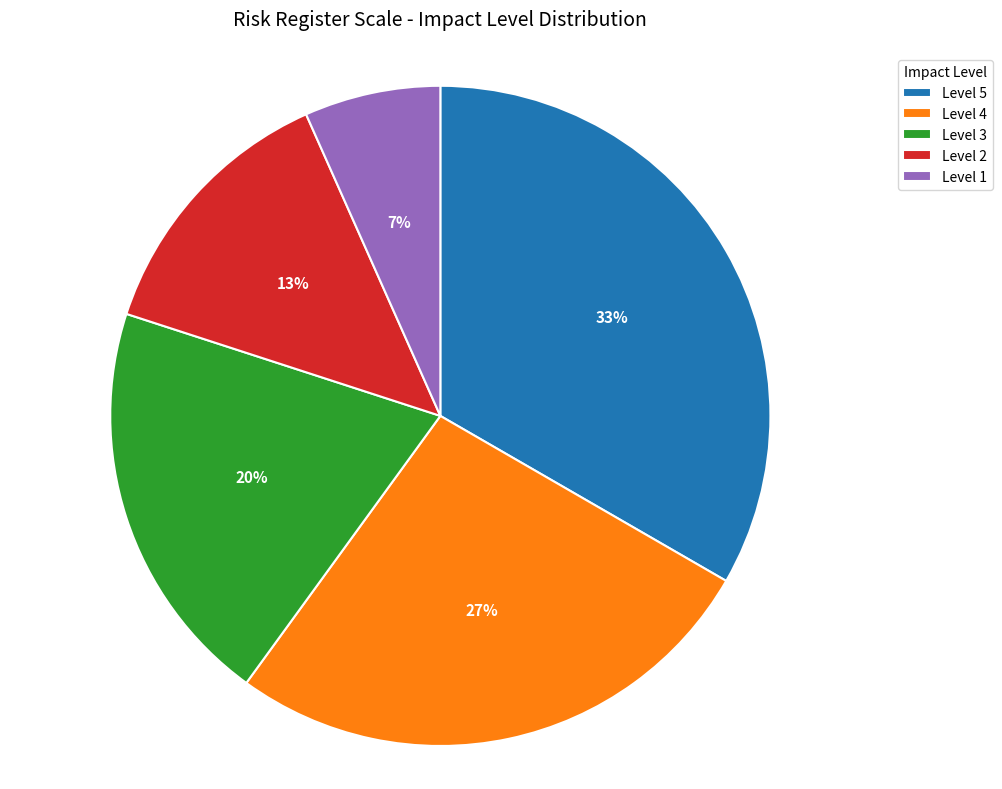

Is Level 2 the majority of the pie?

No